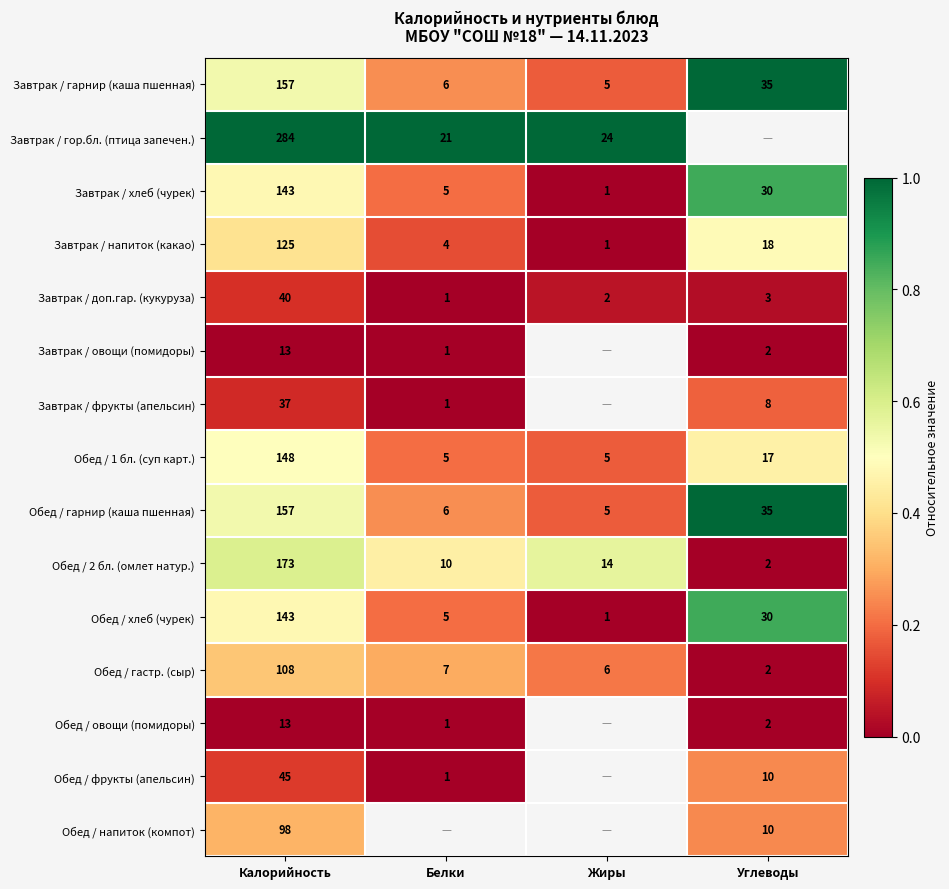

Is the value of Обед / фрукты (апельсин) at Калорийность greater than the value of Обед / 2 бл. (омлет натур.) at Белки?

Yes